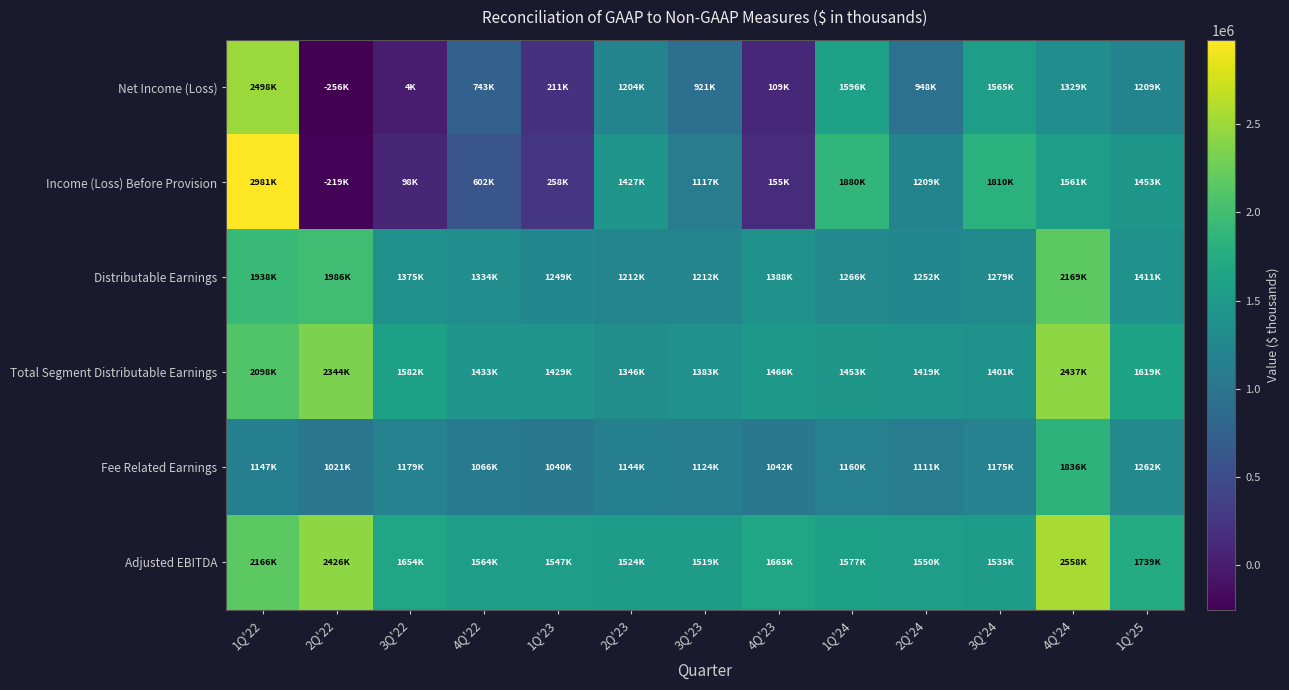

Reading left to right, extract all data points from this chart.

Net Income (Loss): 1Q'22=2497614	2Q'22=-255746	3Q'22=3700	4Q'22=743341	1Q'23=210681	2Q'23=1203707	3Q'23=920742	4Q'23=109123	1Q'24=1595983	2Q'24=948363	3Q'24=1564637	4Q'24=1328826	1Q'25=1208774
Income (Loss) Before Provision: 1Q'22=2980895	2Q'22=-219232	3Q'22=97931	4Q'22=602195	1Q'23=258356	2Q'23=1426976	3Q'23=1117302	4Q'23=155080	1Q'24=1879654	2Q'24=1208609	3Q'24=1809940	4Q'24=1561277	1Q'25=1452601
Distributable Earnings: 1Q'22=1937880	2Q'22=1985825	3Q'22=1374869	4Q'22=1334206	1Q'23=1249092	2Q'23=1212072	3Q'23=1211611	4Q'23=1388180	1Q'24=1266378	2Q'24=1252221	3Q'24=1278650	4Q'24=2169493	1Q'25=1410805
Total Segment Distributable Earnings: 1Q'22=2097649	2Q'22=2343896	3Q'22=1581849	4Q'22=1432748	1Q'23=1429205	2Q'23=1346342	3Q'23=1383468	4Q'23=1466330	1Q'24=1453324	2Q'24=1419374	3Q'24=1400659	4Q'24=2437019	1Q'25=1619065
Fee Related Earnings: 1Q'22=1146864	2Q'22=1020587	3Q'22=1179299	4Q'22=1065895	1Q'23=1040012	2Q'23=1143750	3Q'23=1124023	4Q'23=1041543	1Q'24=1160017	2Q'24=1110970	3Q'24=1175157	4Q'24=1835921	1Q'25=1262056
Adjusted EBITDA: 1Q'22=2166450	2Q'22=2425683	3Q'22=1654269	4Q'22=1564034	1Q'23=1547481	2Q'23=1523682	3Q'23=1518970	4Q'23=1664977	1Q'24=1577216	2Q'24=1549709	3Q'24=1534939	4Q'24=2558248	1Q'25=1738711